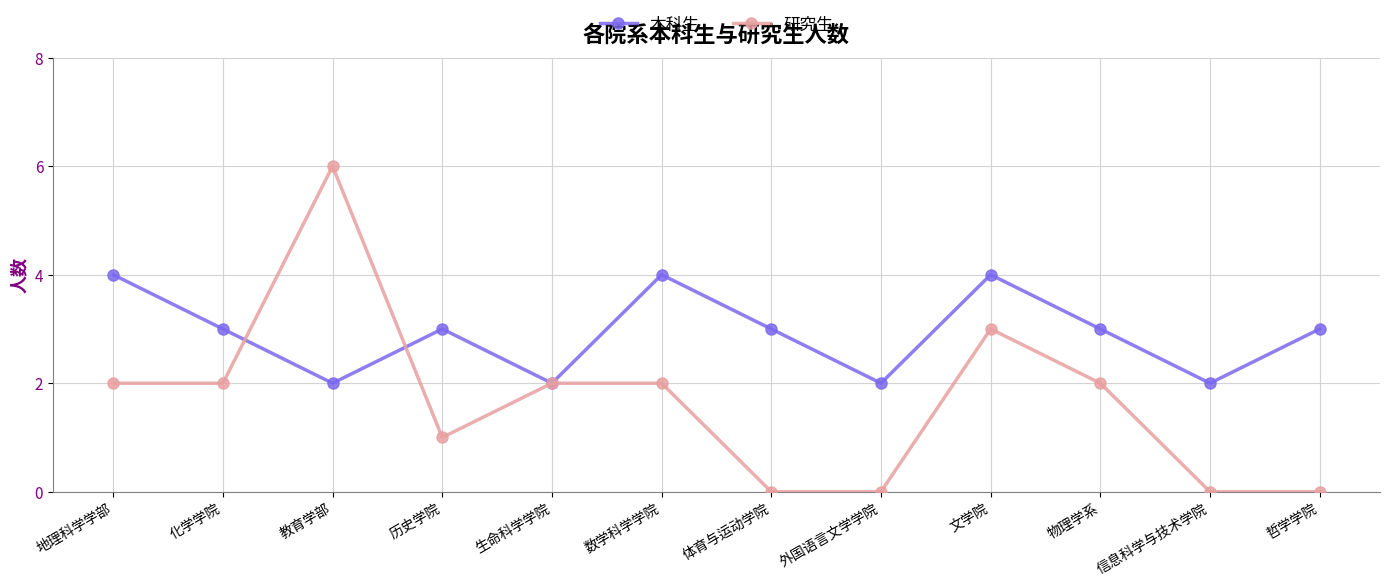

What is the total value across all series at 地理科学学部?

6